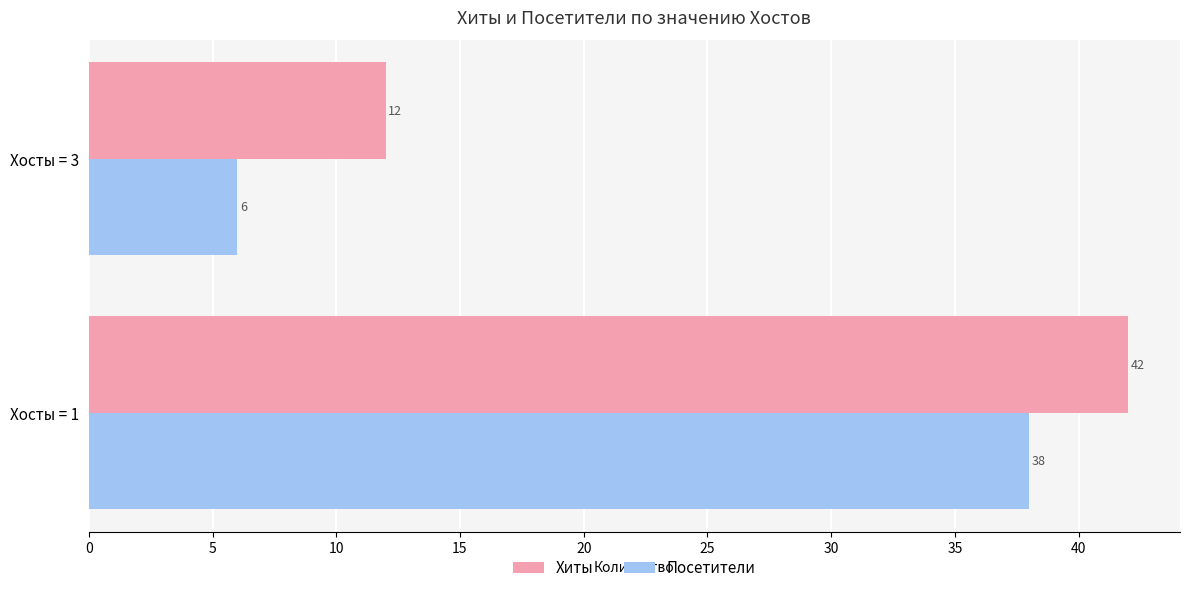

True or false: Хиты has a value of 42 at Хосты = 1.

True